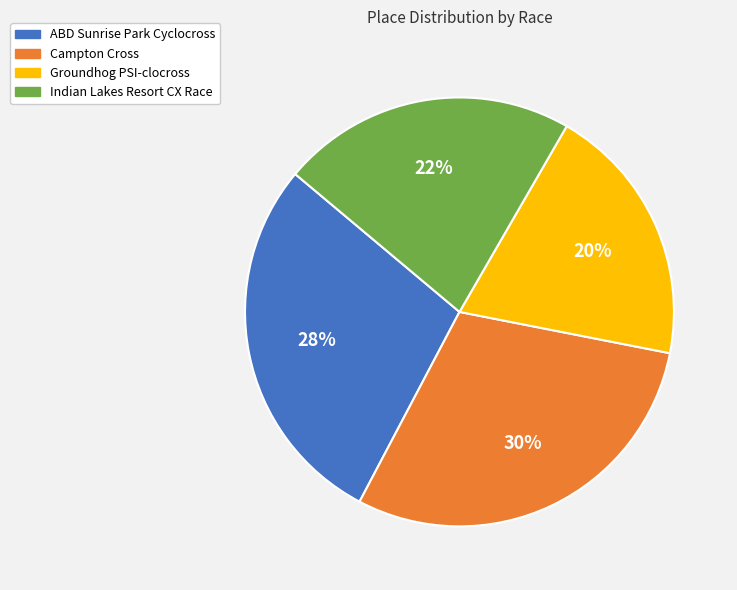

Count the number of slices in the pie.

4